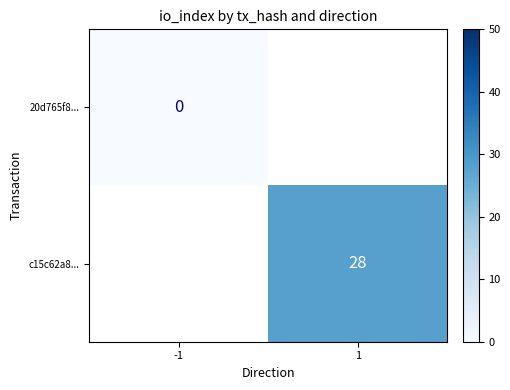

Is it true that c15c62a8... equals 28 at 1?

True